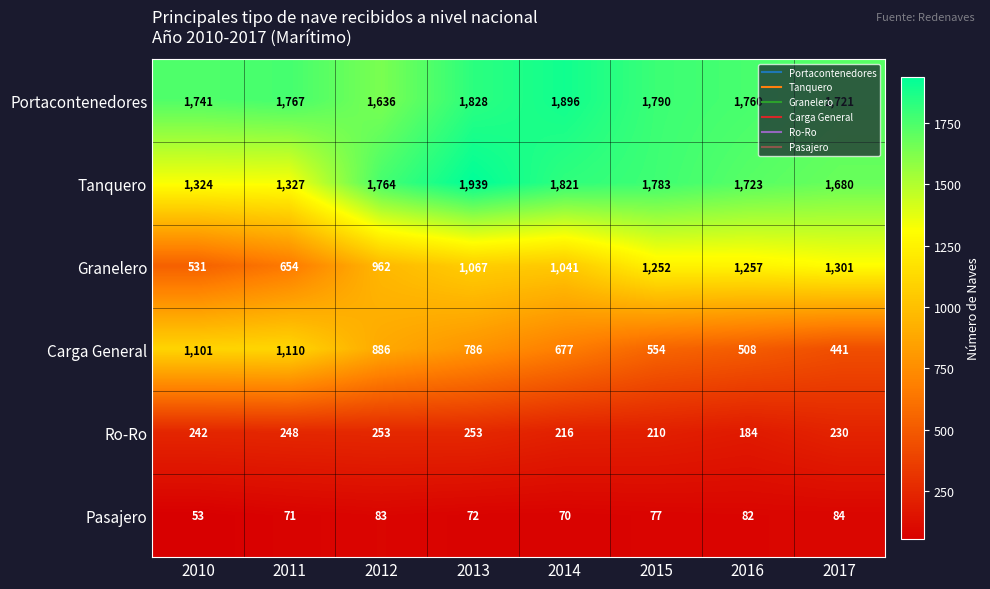

Count the number of data series in this chart.

6